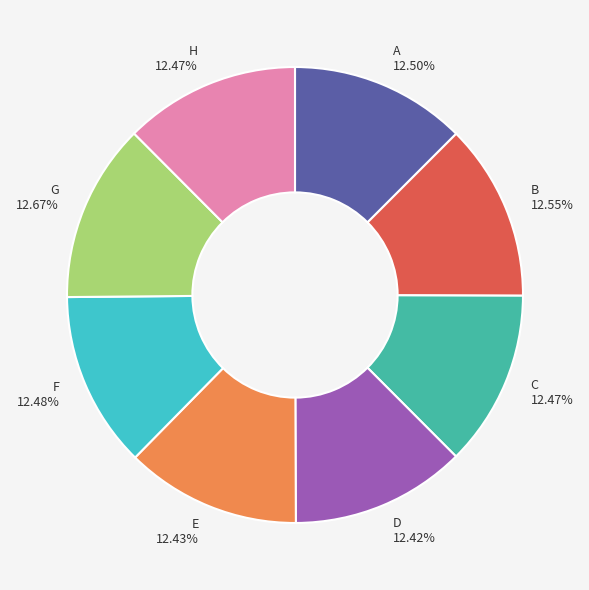

Does A represent more than half of the total?

No